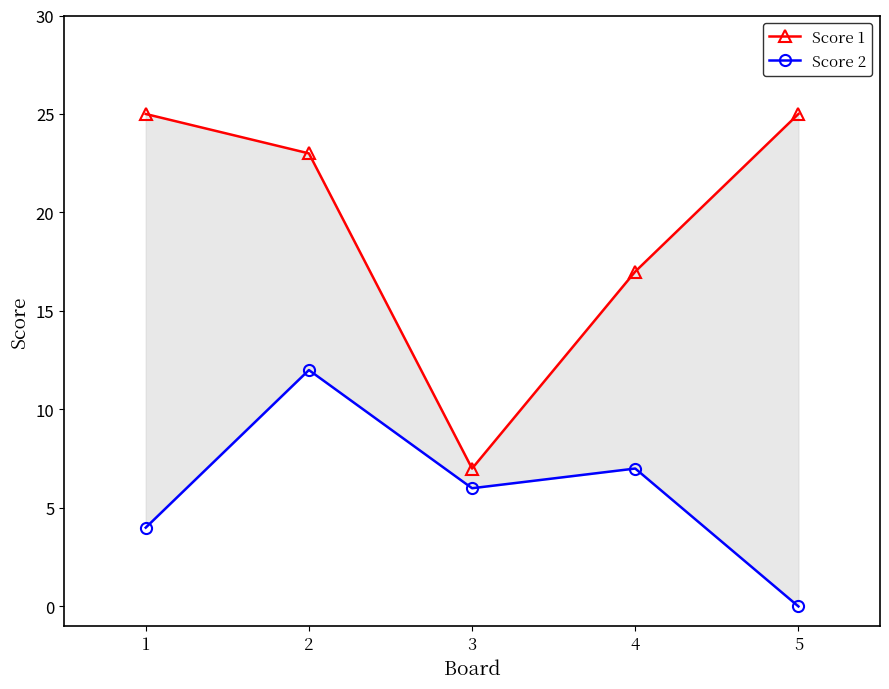

What is the value of the Score 1 point at the 3rd from the left?

7